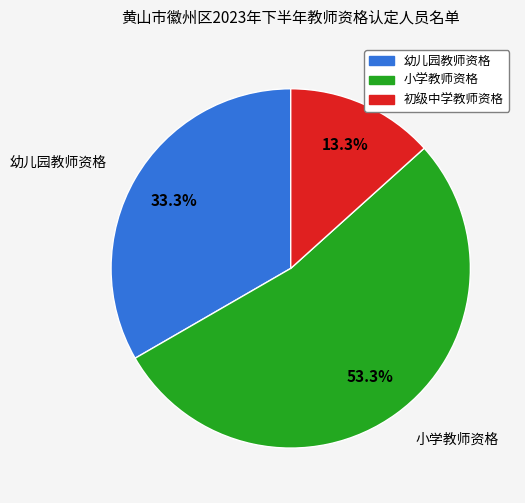

Which category has the smallest portion of the pie?

初级中学教师资格